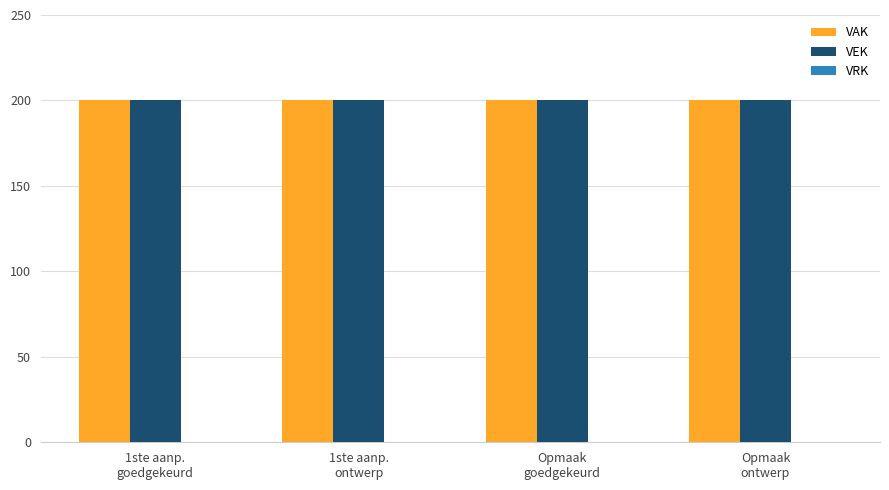

Rank the categories by VRK value from lowest to highest.

1ste aanp.
goedgekeurd, 1ste aanp.
ontwerp, Opmaak
goedgekeurd, Opmaak
ontwerp